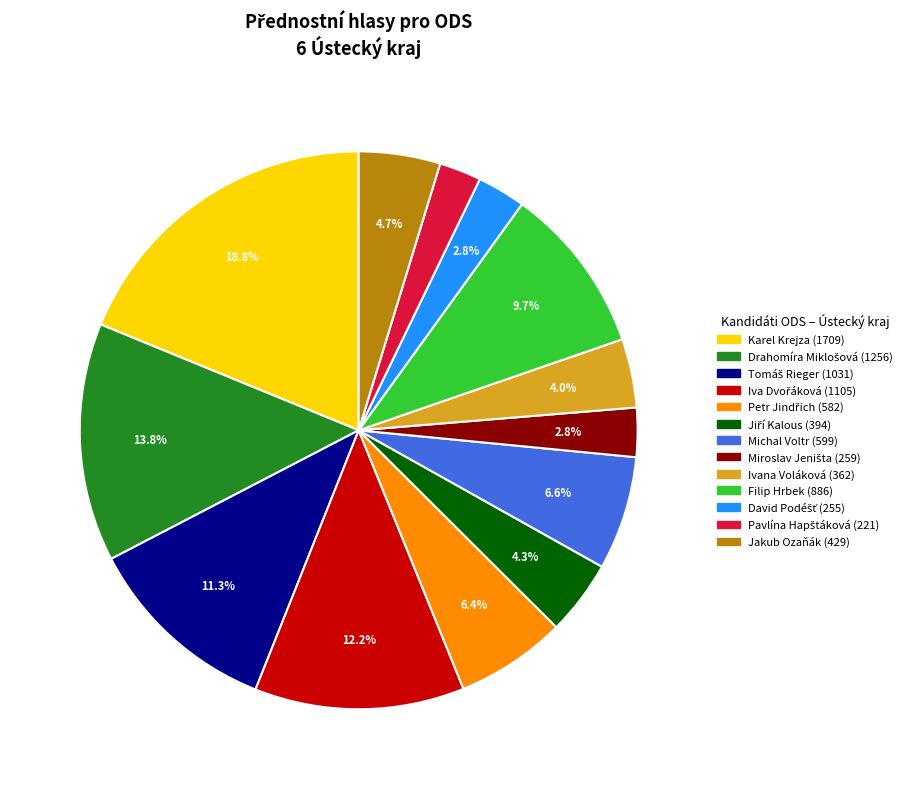

To the nearest percent, what is the difference between the largest and smallest slice percentages?

16%